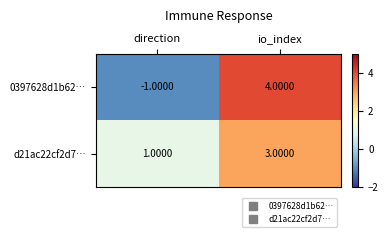

Where is 0397628d1b62… nearest to the value 1?

direction